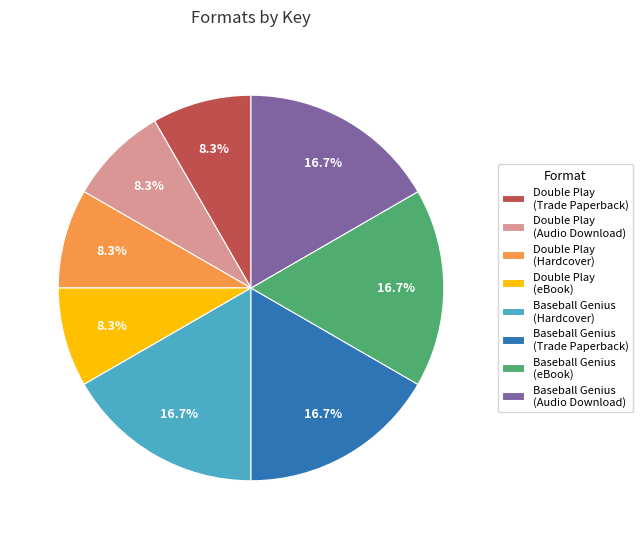

The Baseball Genius (Trade Paperback) slice represents 17% of the pie. True or false?

True